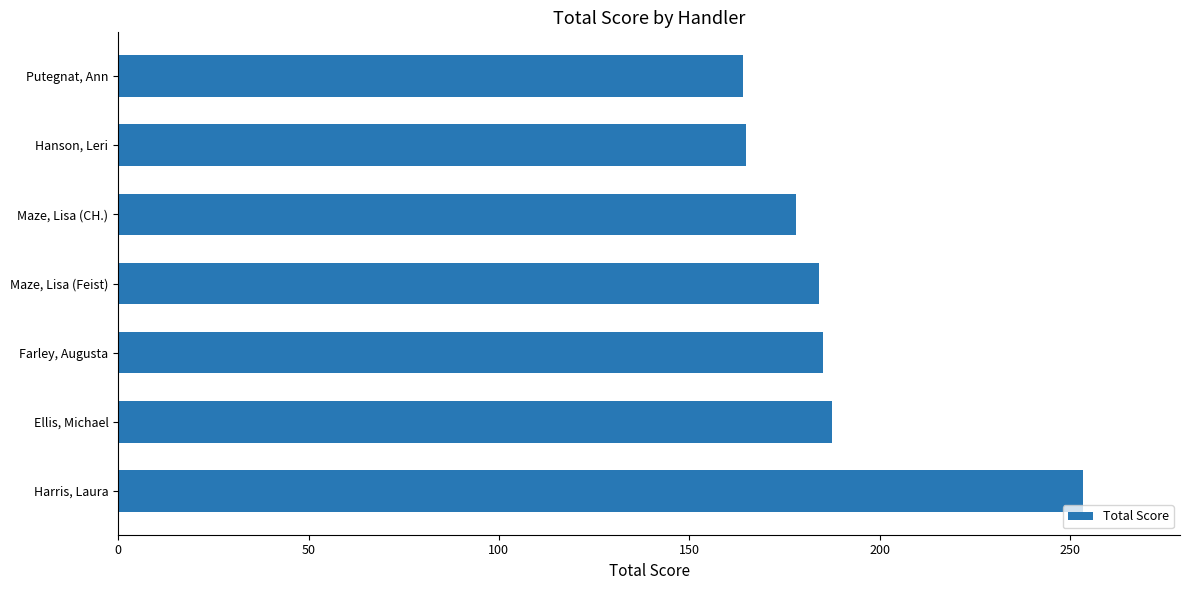

List the labels in order of value, largest first.

Harris, Laura, Ellis, Michael, Farley, Augusta, Maze, Lisa (Feist), Maze, Lisa (CH.), Hanson, Leri, Putegnat, Ann